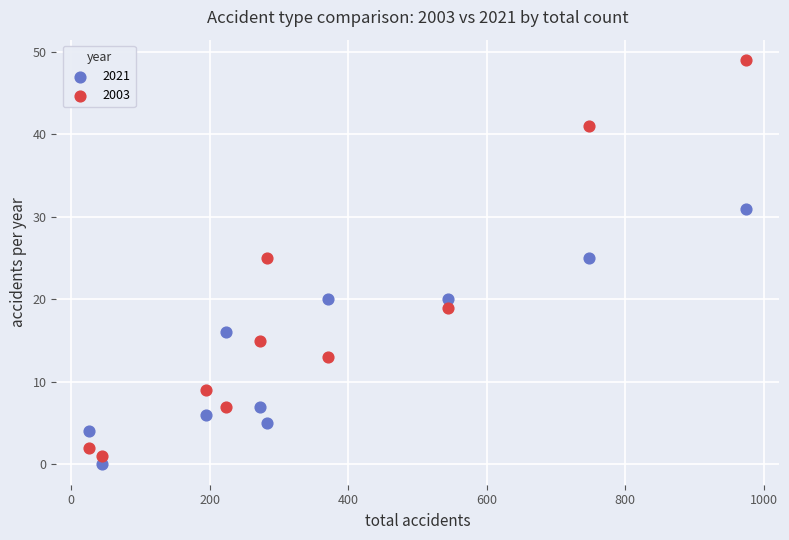

Across all data points, what is the range of Y values (max minus min)?

49